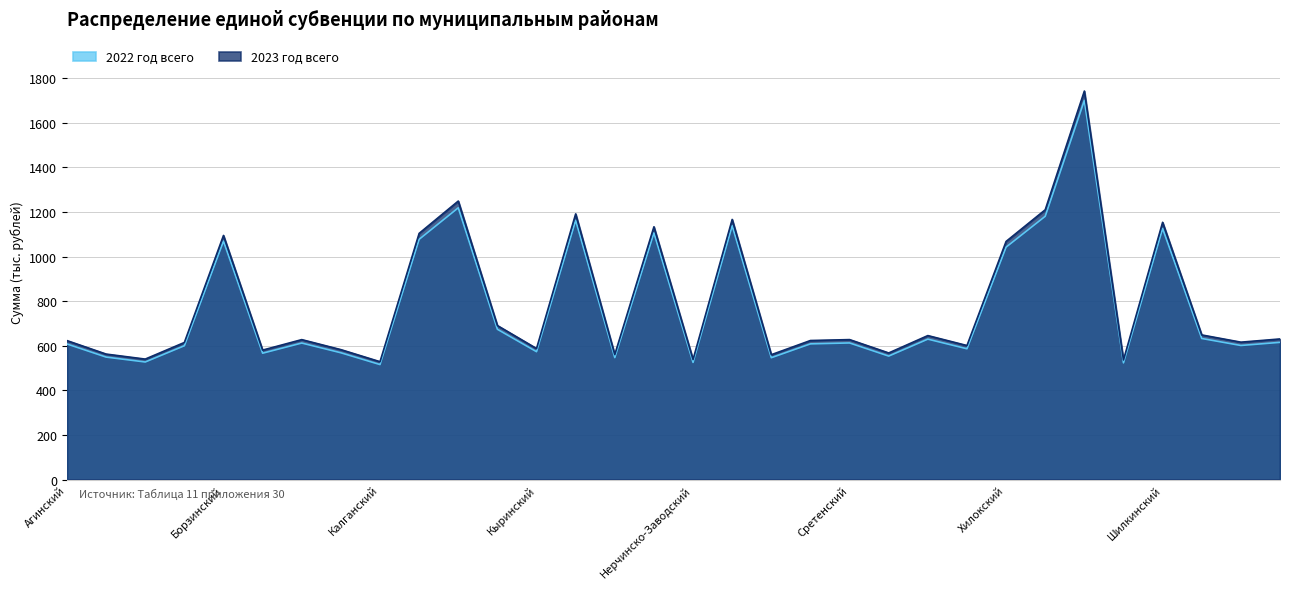

What is the label of the 27th point from the right?

Газимуро-Заводский